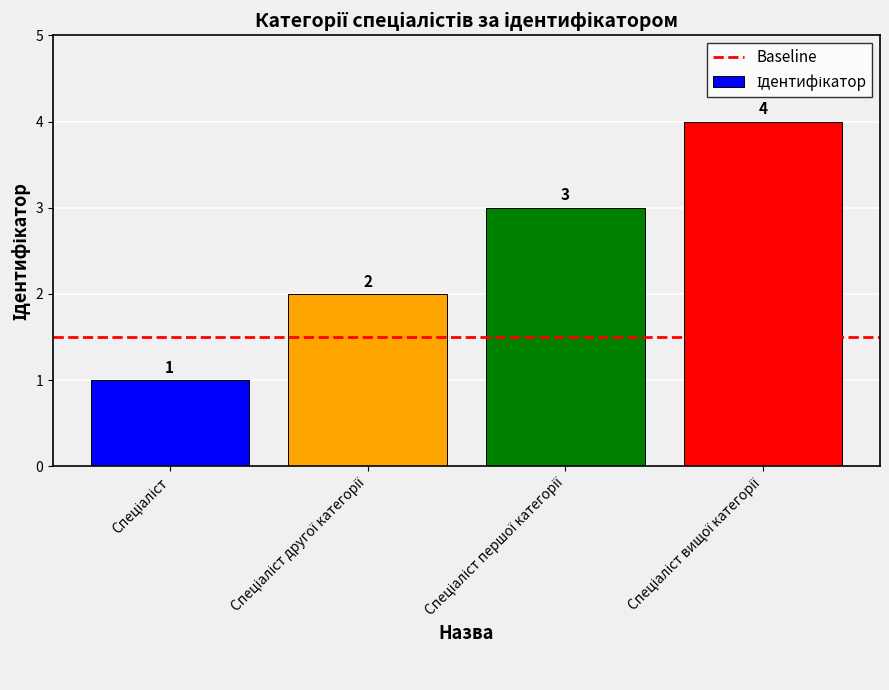

Count the number of data series in this chart.

1